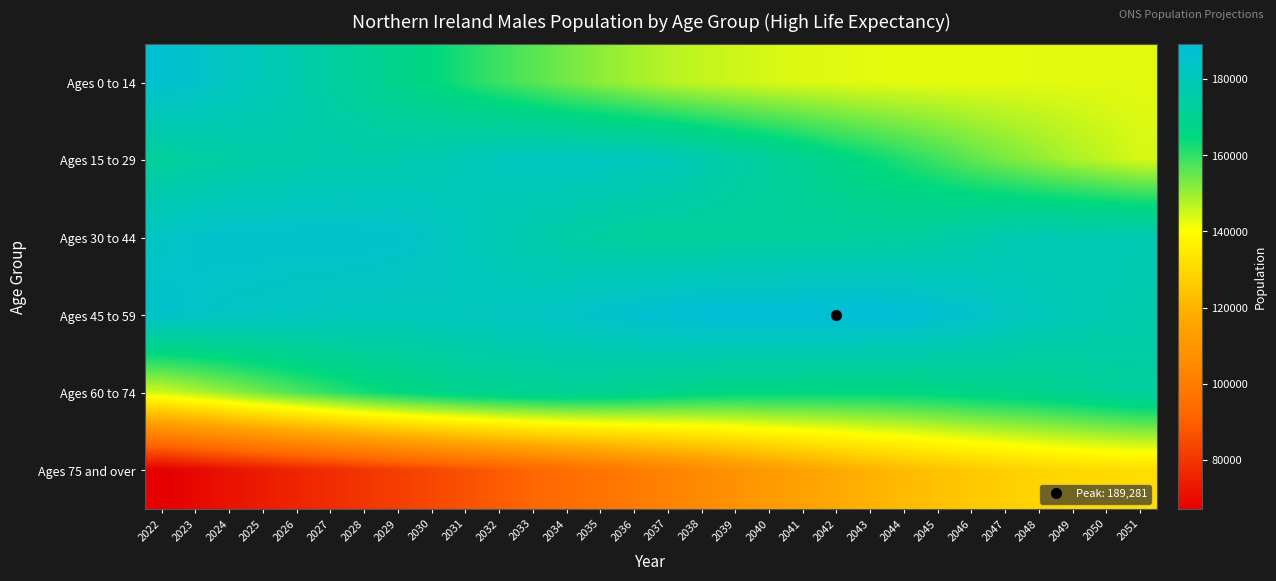

Which series has the largest range (max minus min)?

Ages 75 and over